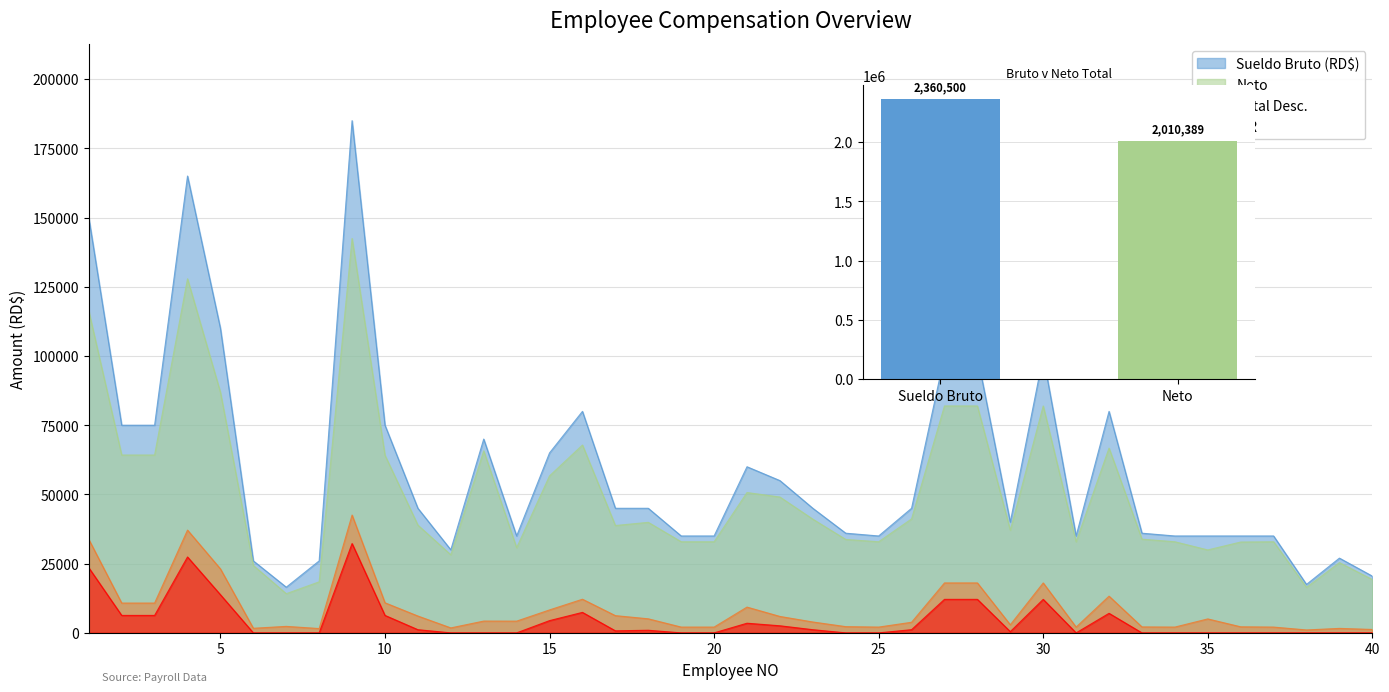

Which series changed the most between 4 and 24?

Sueldo Bruto (RD$)